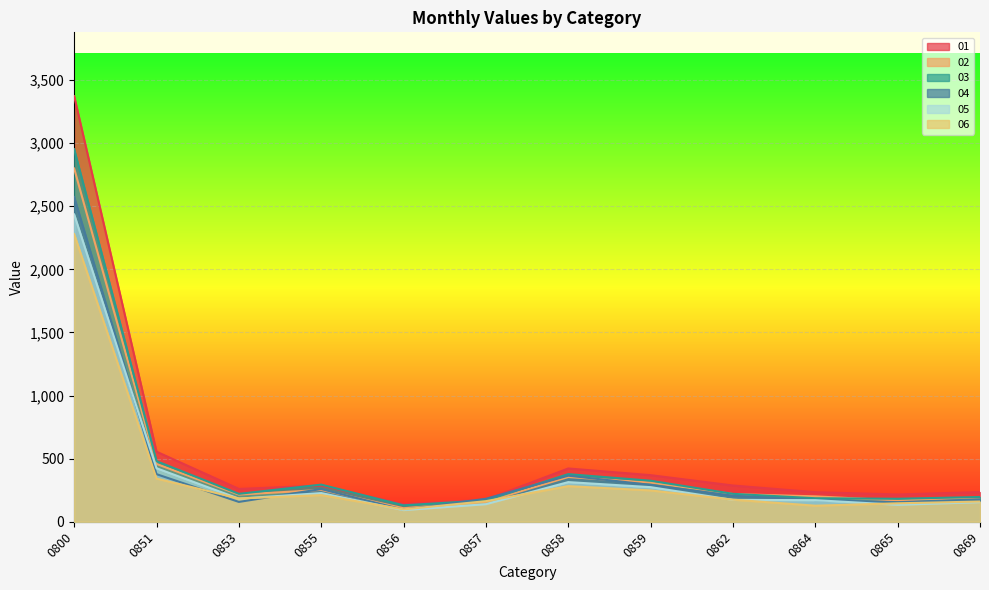

Which series has the largest total across all categories?

01